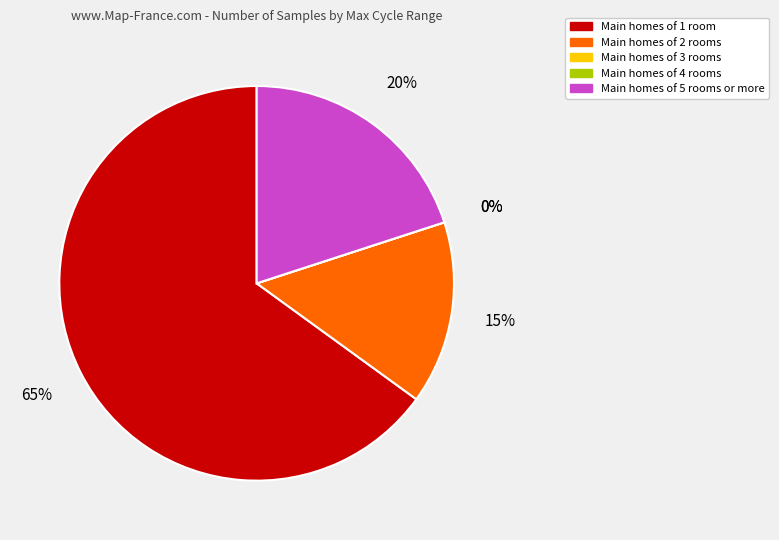

What is the ratio of the value at 28 to the value at 28?

1.0